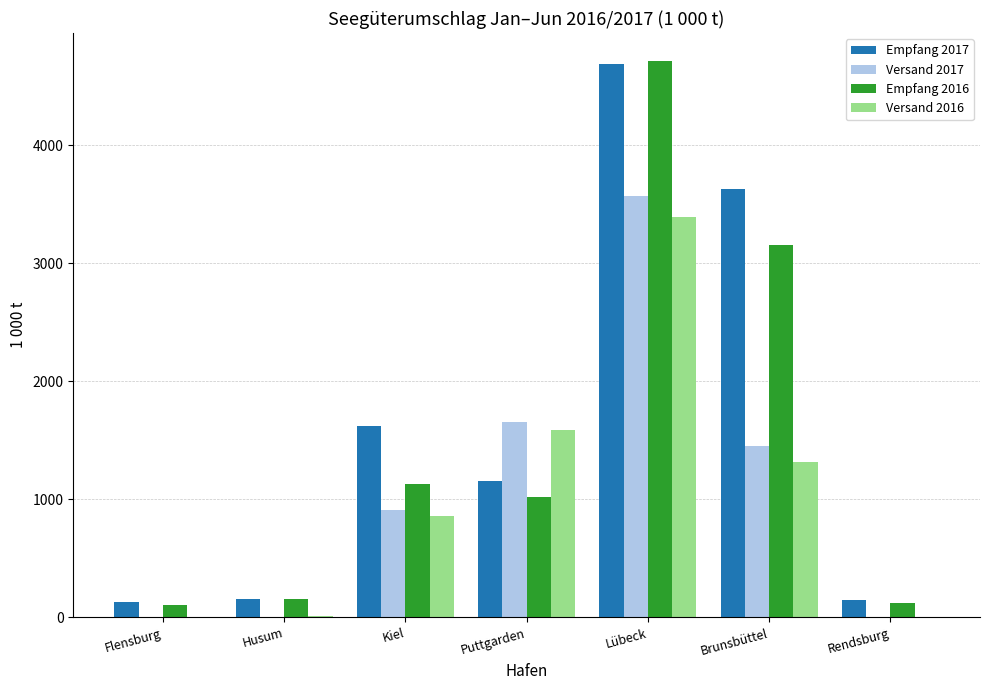

What is the maximum value for Versand 2016?

3387.7